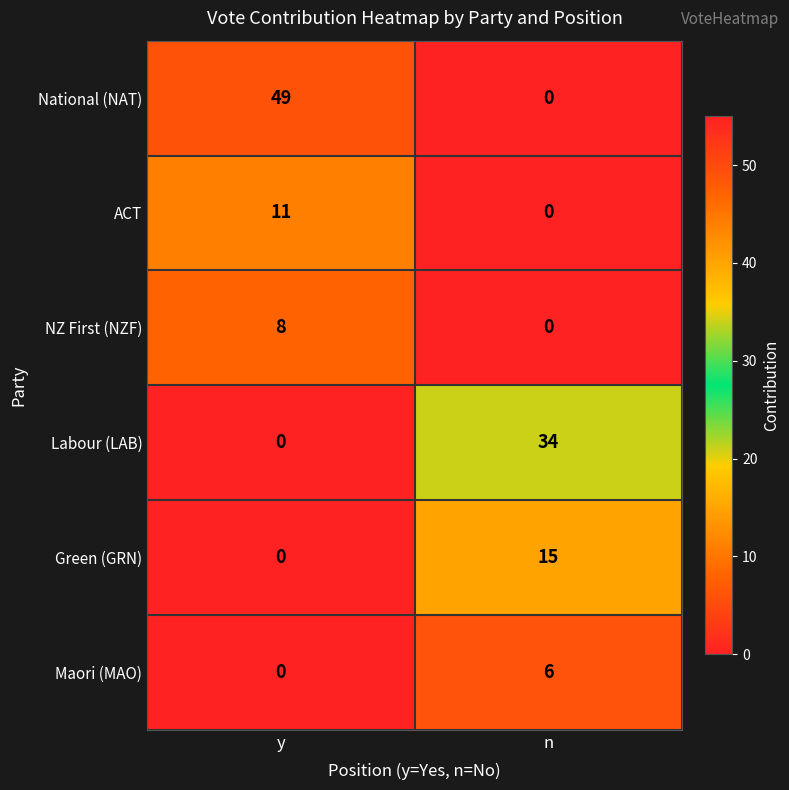

True or false: Labour (LAB) has a value of -19 at y.

False